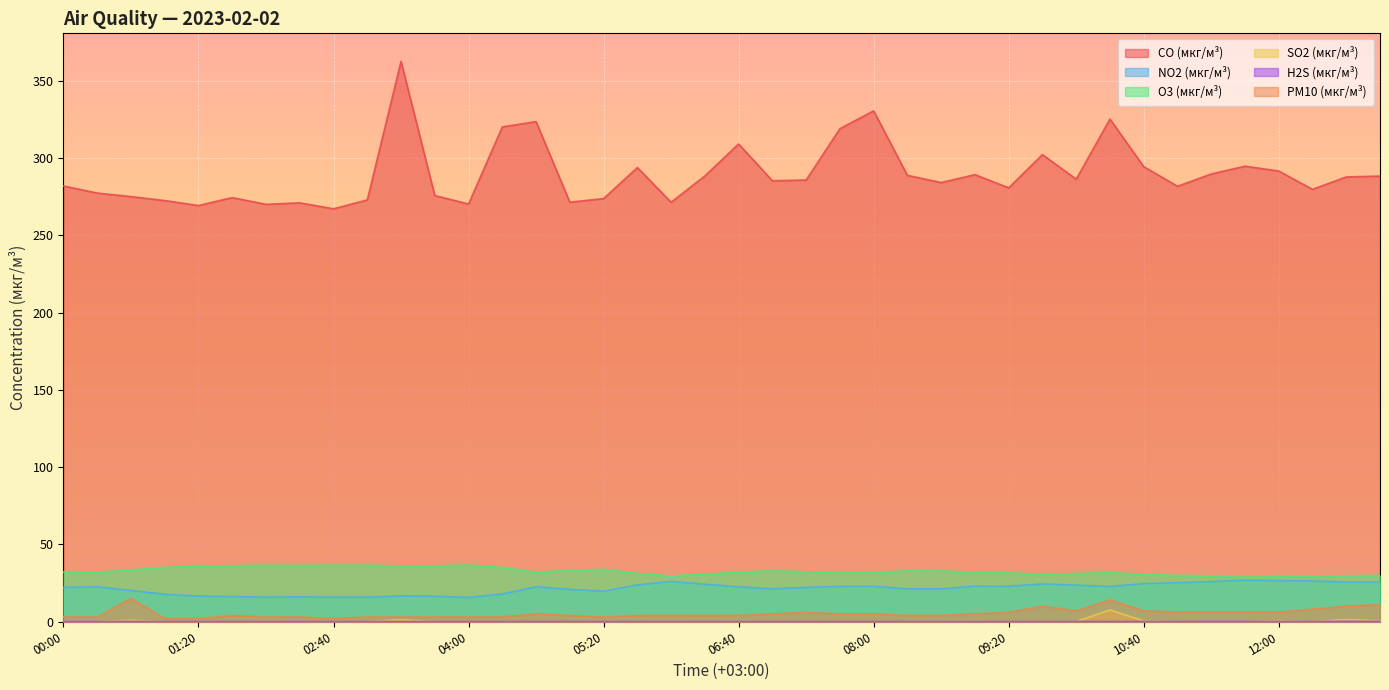

What is the minimum value for H2S (мкг/м³)?

0.1